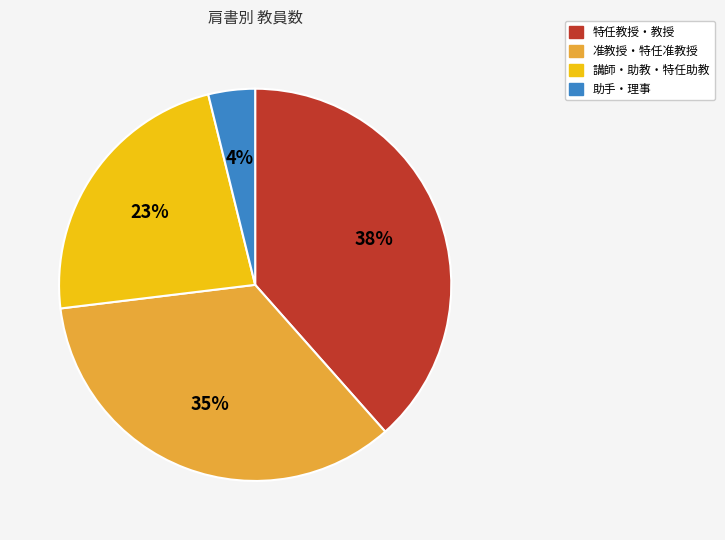

Does any single category account for the majority?

No